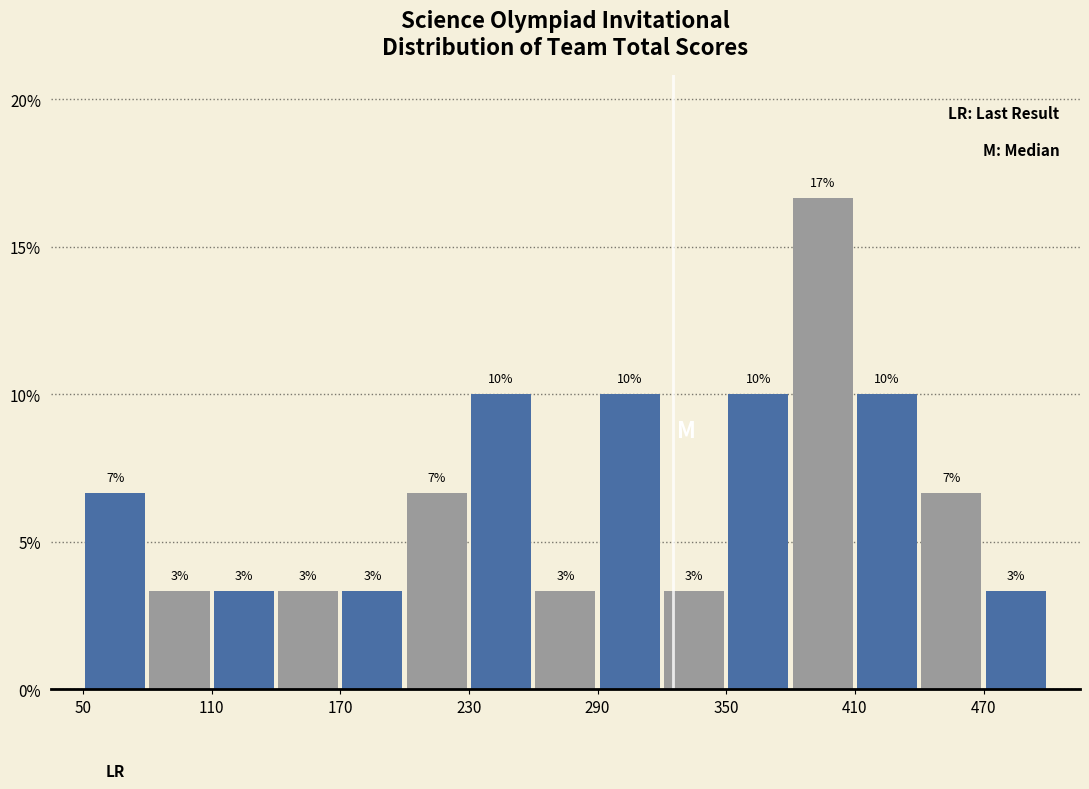

Read against the x-axis, roughly where is the centre of the tallest bar?

400